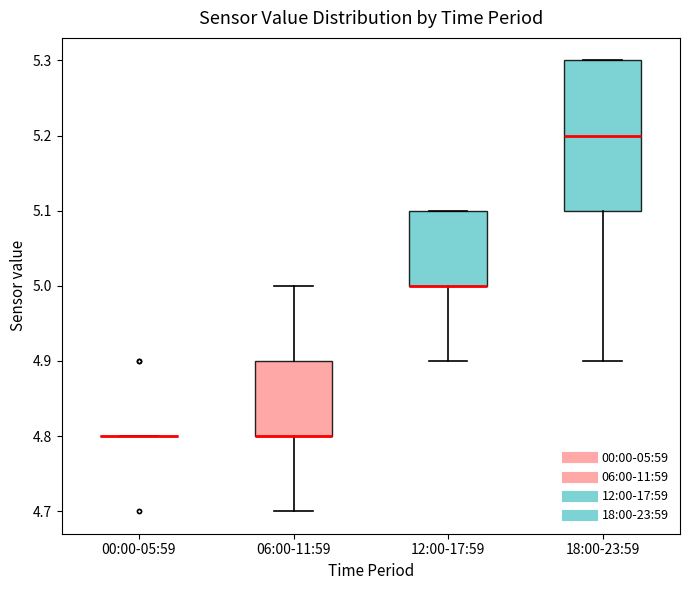

Where is the lower edge of the box for 12:00-17:59 on the y-axis? The values are not printed on the chart, so give them approximately, as read against the axis.

5.0